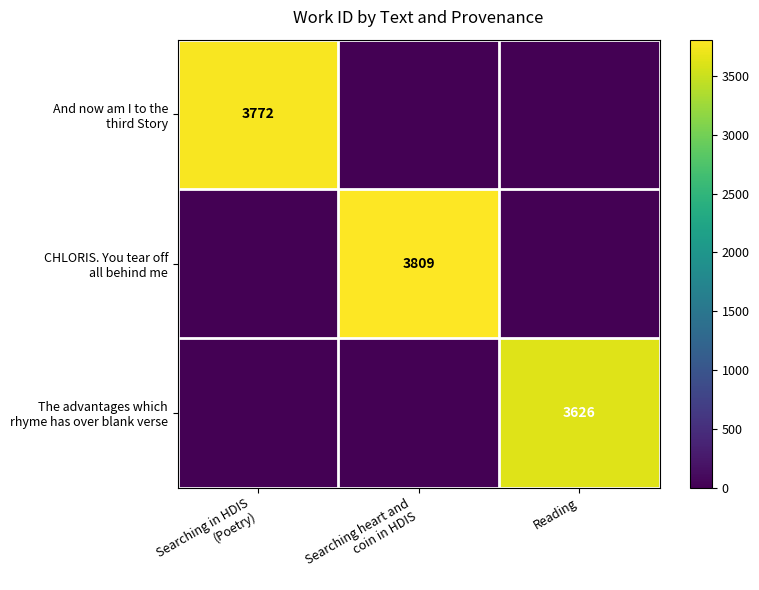

What is the total value across all series at Searching in HDIS
(Poetry)?

3772